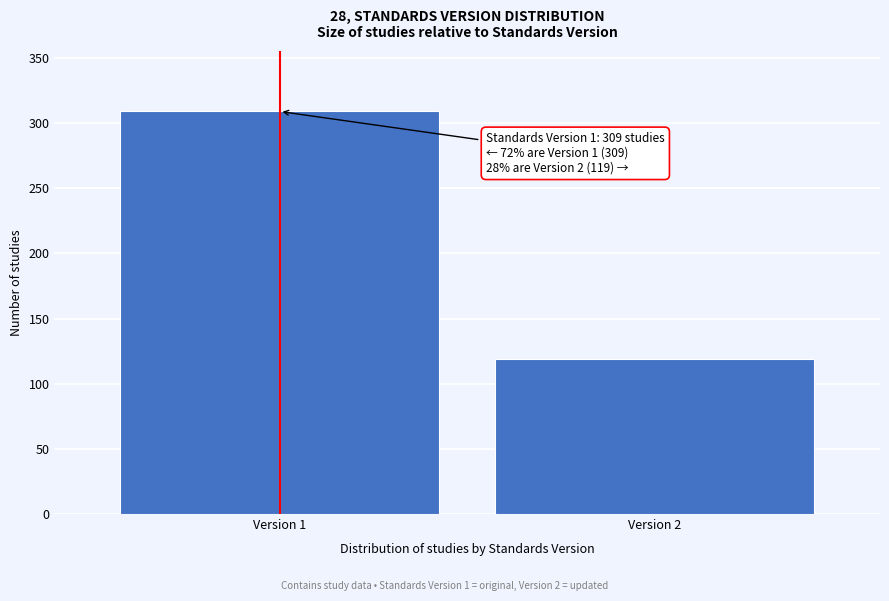

Reading right to left, list all the values displayed in this chart.

119	309